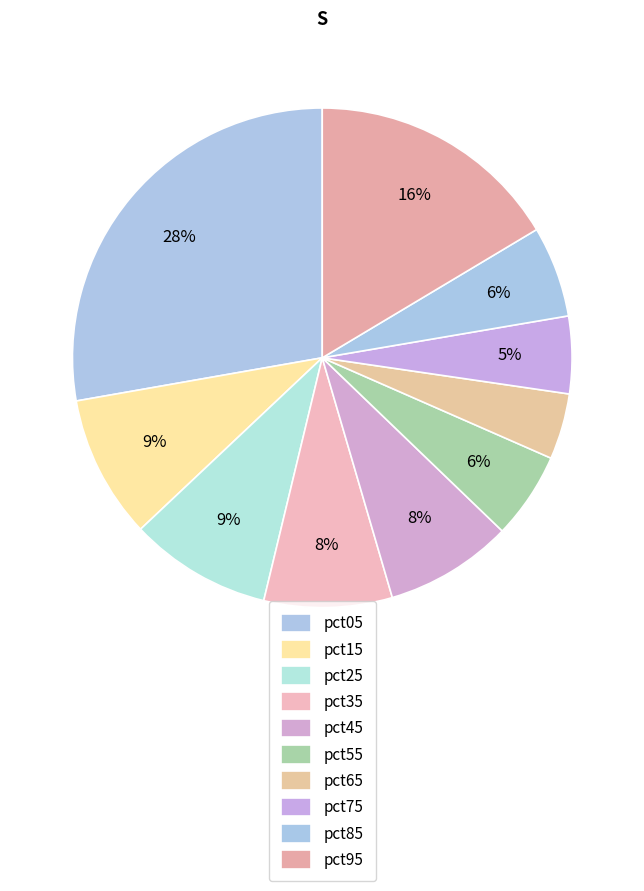

To the nearest percent, what is the difference between the pct25 and pct05 slice percentages?

19%